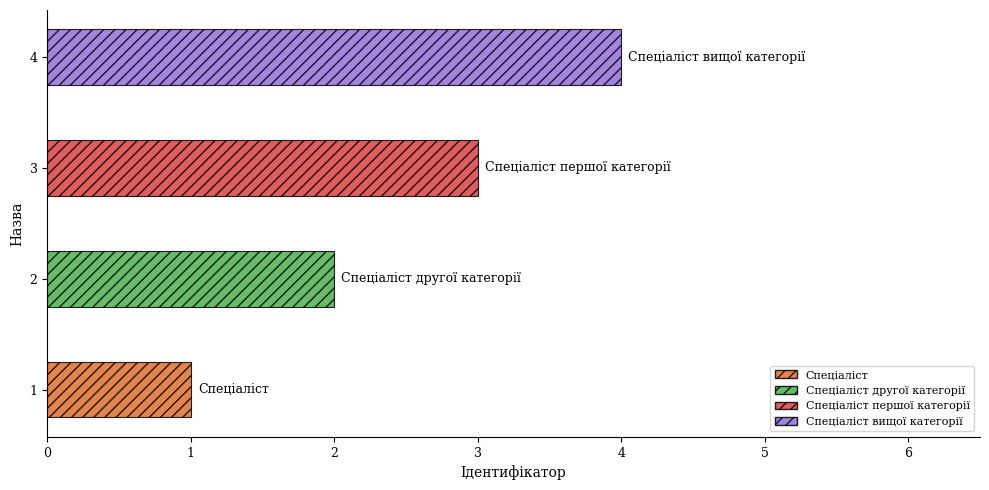

True or false: the data shows 2 at Спеціаліст першої категорії.

False